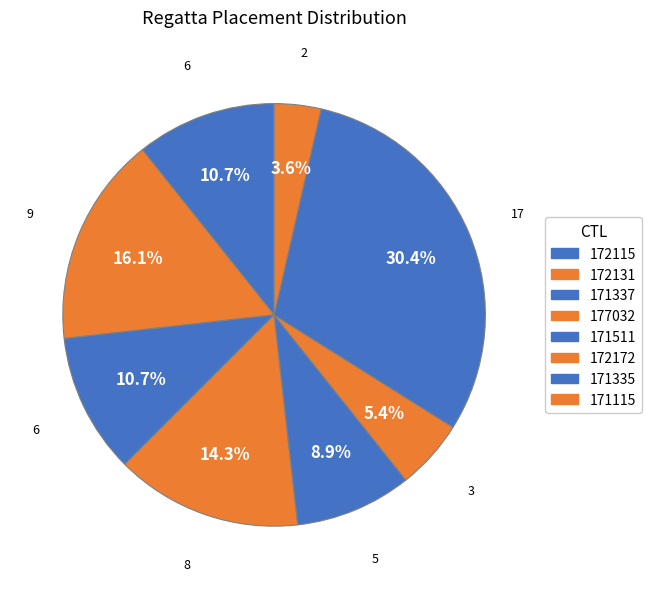

To the nearest percent, what is the difference between the largest and smallest slice percentages?

27%